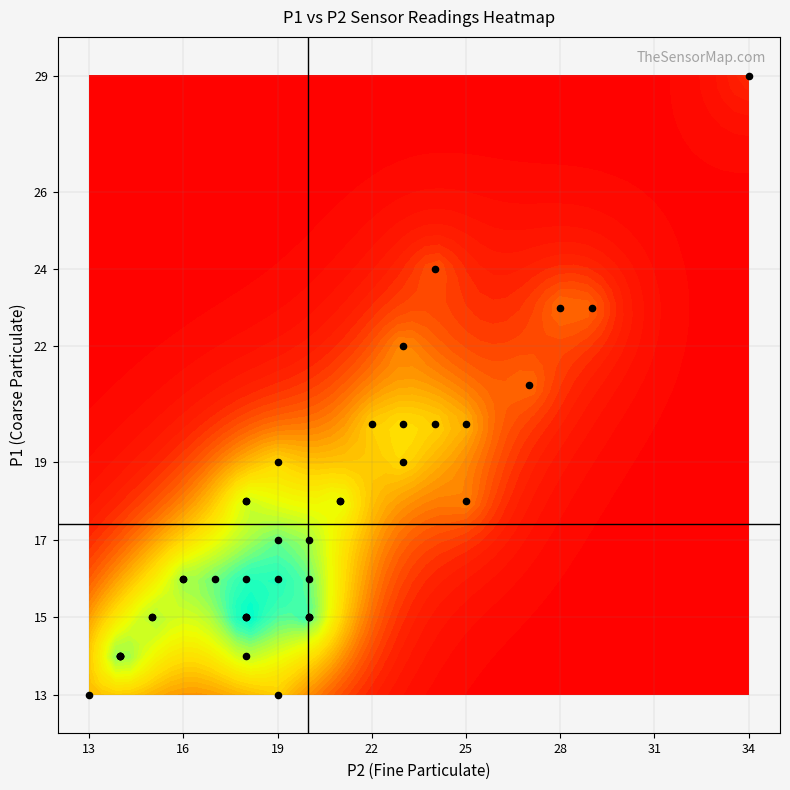

How many distinct data groups are displayed?

1